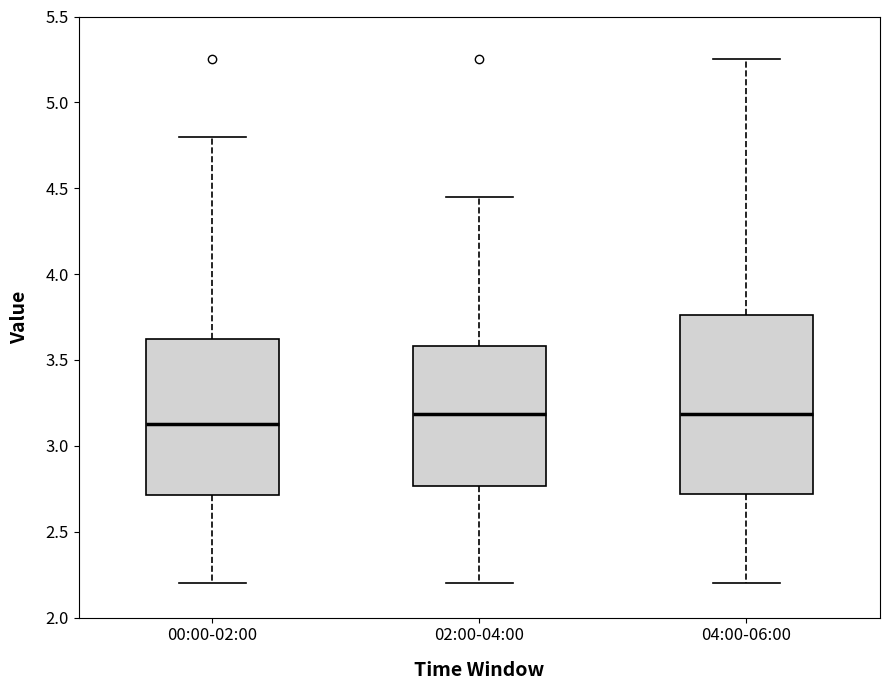

Where does the lower whisker of the box for 02:00-04:00 end on the y-axis? The values are not printed on the chart, so give them approximately, as read against the axis.

2.20